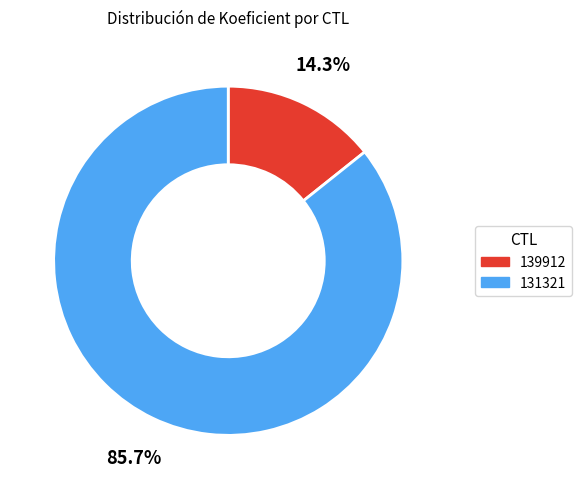

What percentage is the 131321 slice, to the nearest percent?

86%